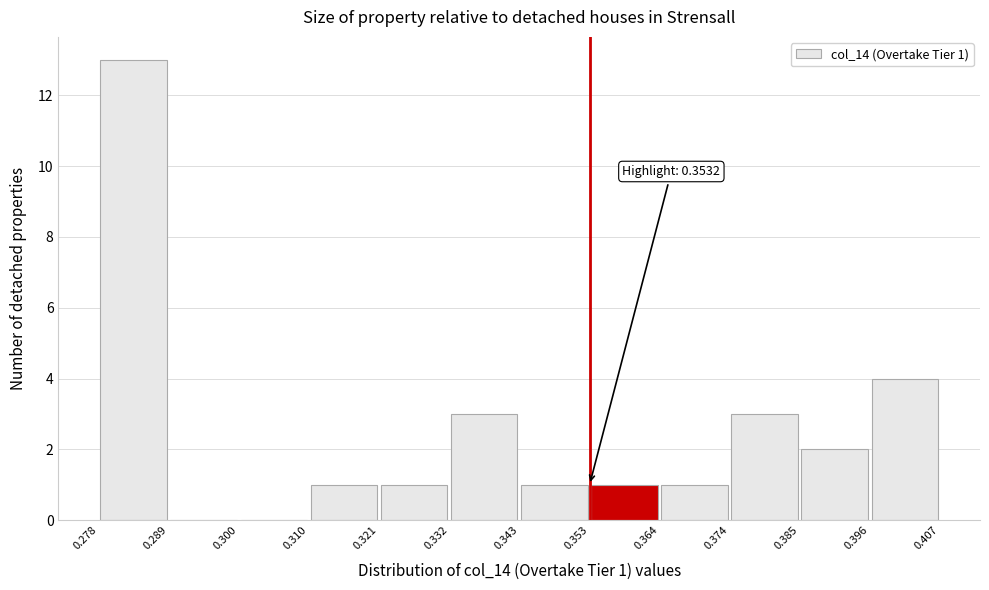

Which range on the x-axis has the tallest bar?

0.278 to 0.289